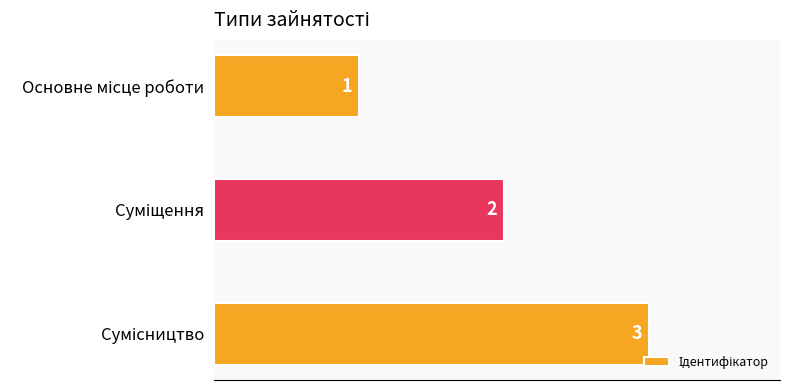

What is the difference between the second highest and minimum values?

1